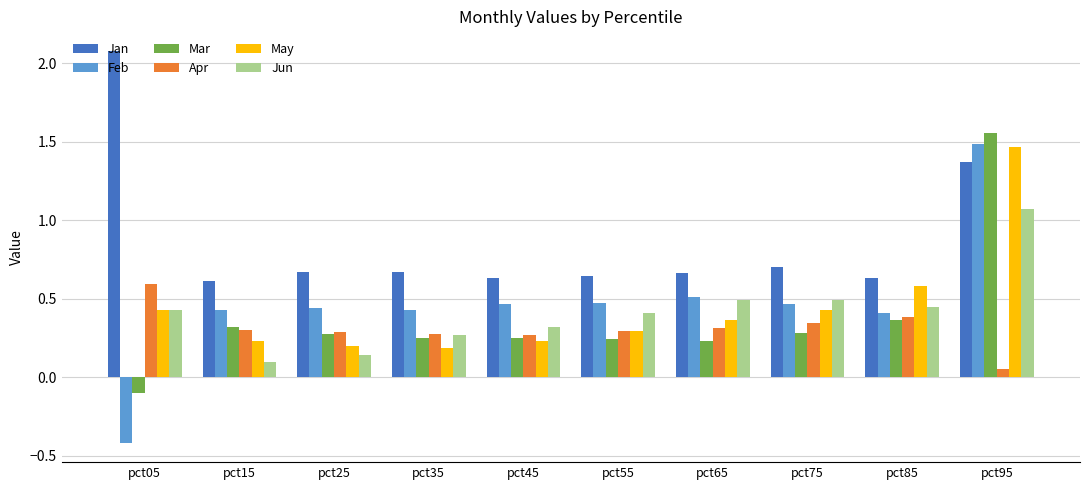

What is the total value across all series at pct35?

2.1